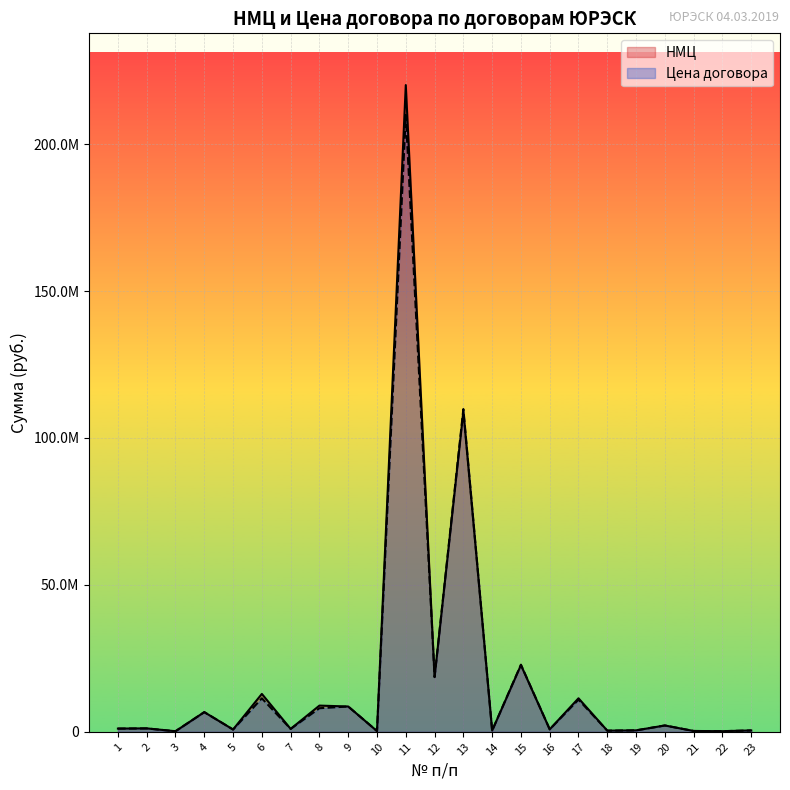

Rank the series at 2 from highest to lowest value.

НМЦ, Цена договора